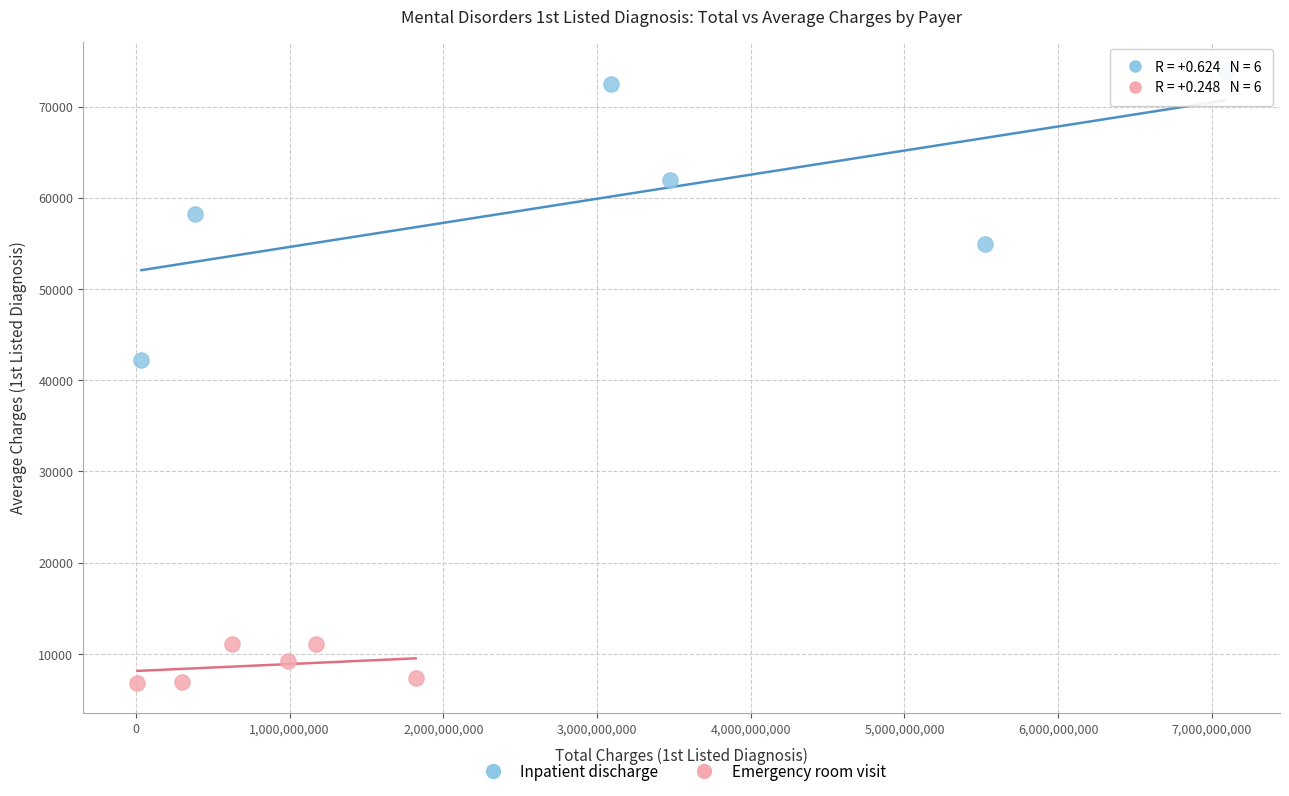

What are all the series names shown in the legend?

Inpatient discharge, Emergency room visit